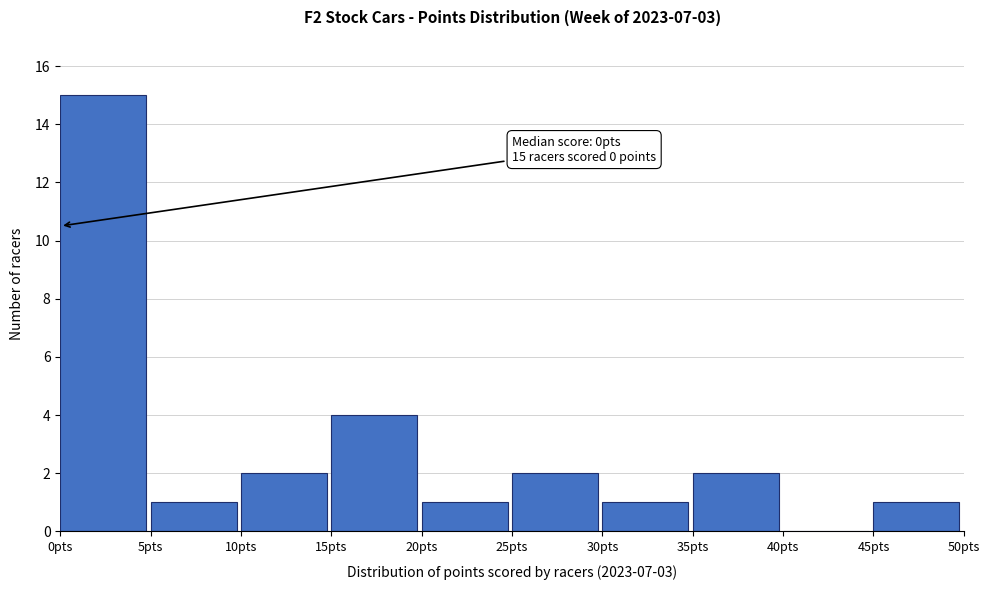

Over which range of the x-axis is the bar tallest?

0 to 5